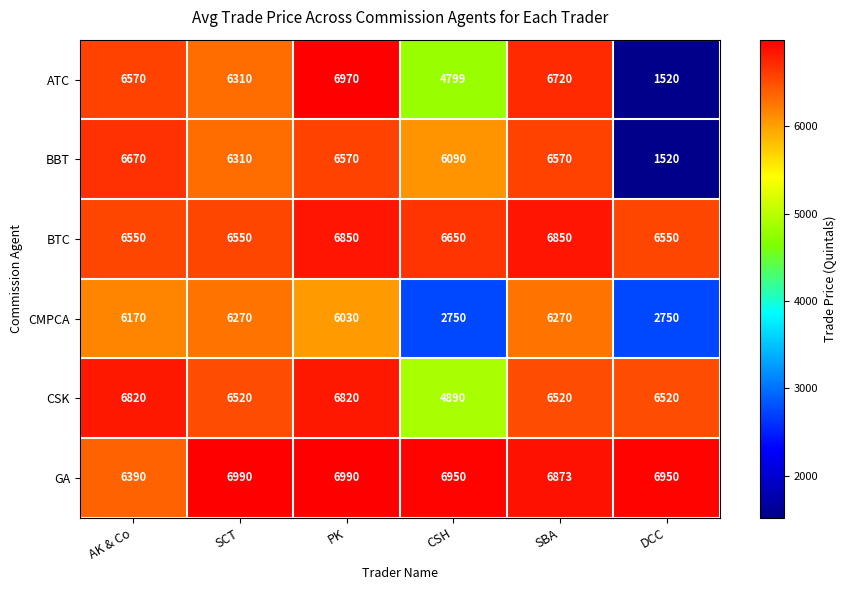

Which series has the largest range (max minus min)?

ATC